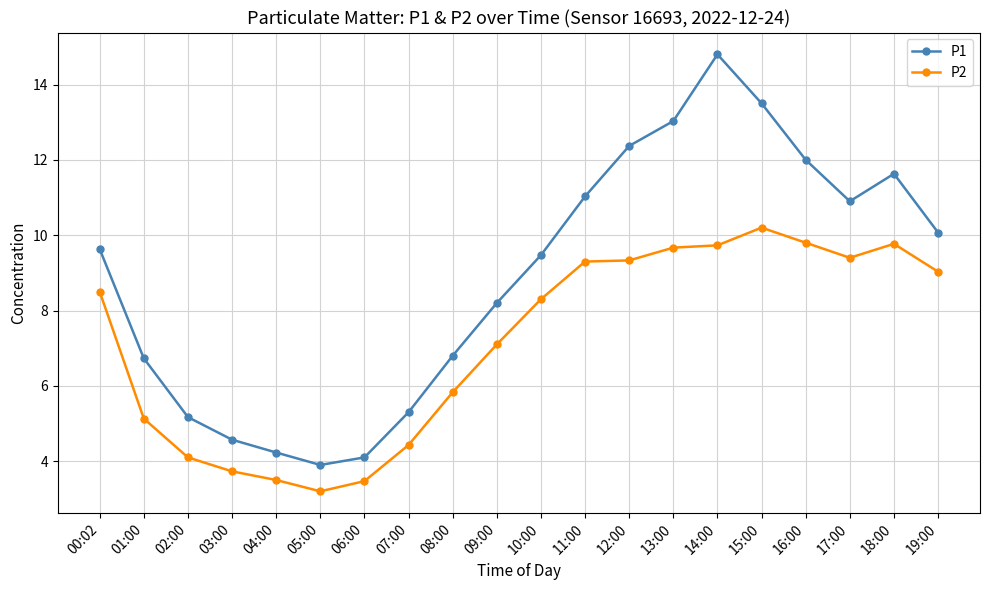

What is the label of the 3rd point from the right?

17:00